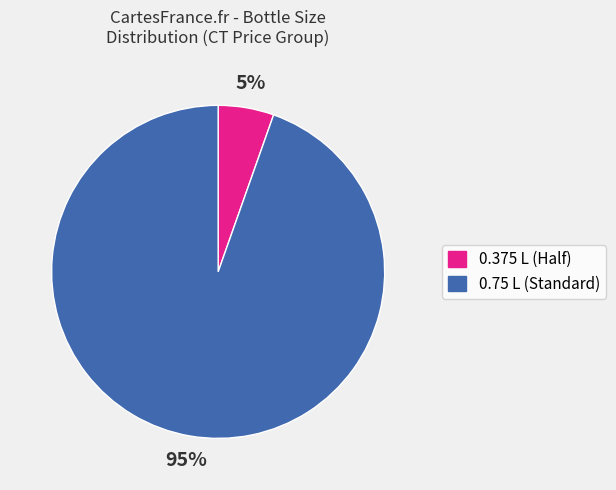

To the nearest percent, what is the average slice percentage?

50%